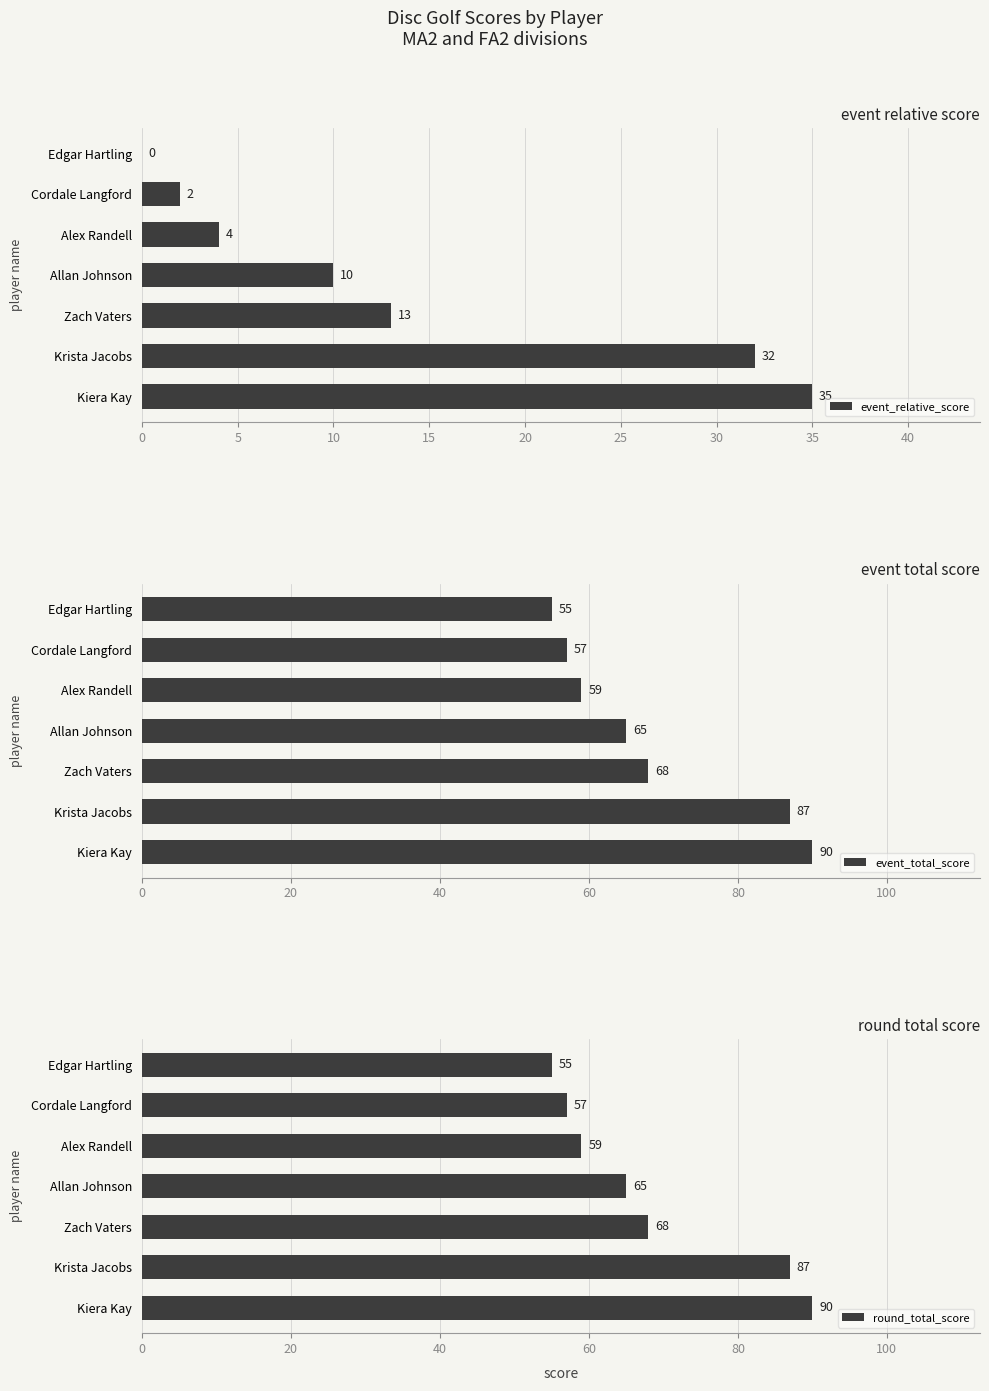

What is the difference between the event_total_score values at Kiera Kay and Allan Johnson?

25